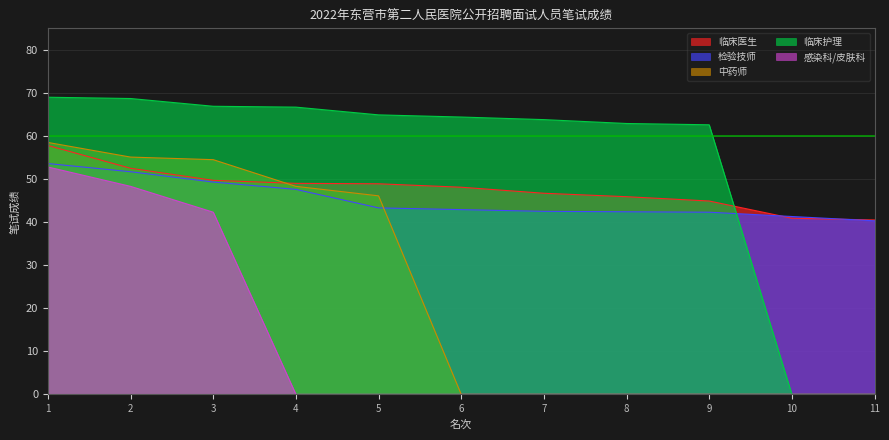

How many values in the 临床医生 series exceed 48?

6